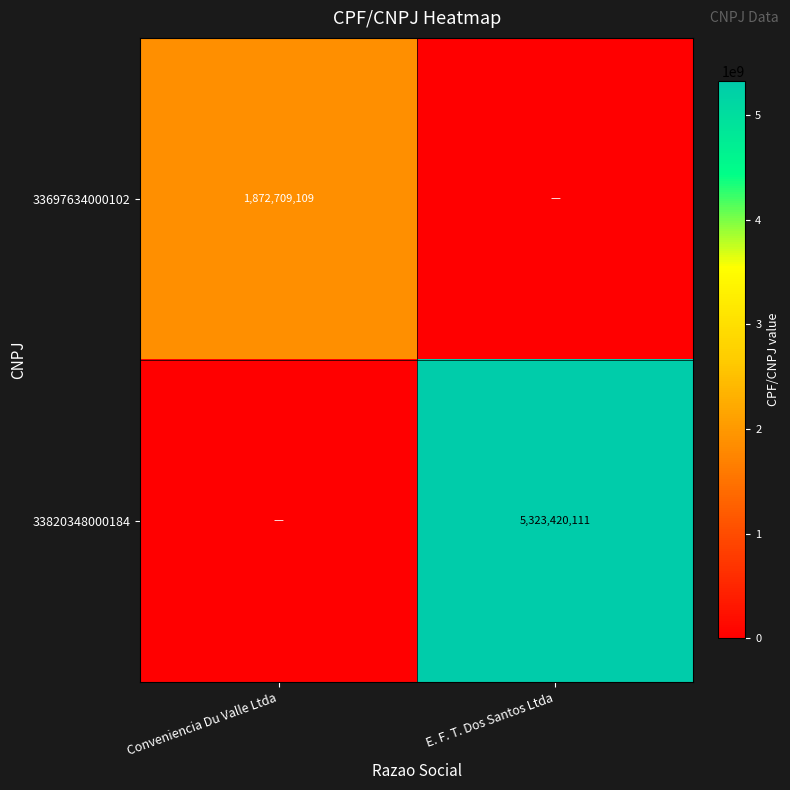

Is it true that 33820348000184 equals 5323420111 at E. F. T. Dos Santos Ltda?

True